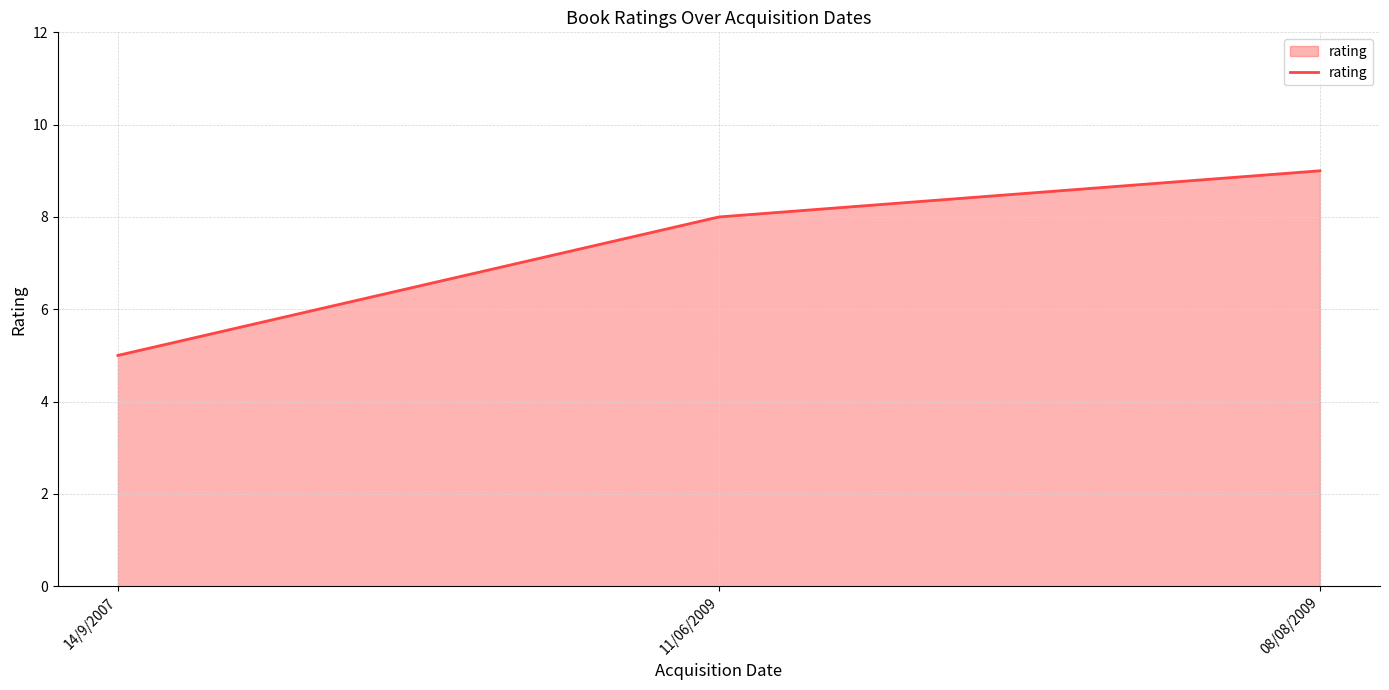

What is the ratio of the value at 08/08/2009 to the value at 11/06/2009?

1.1